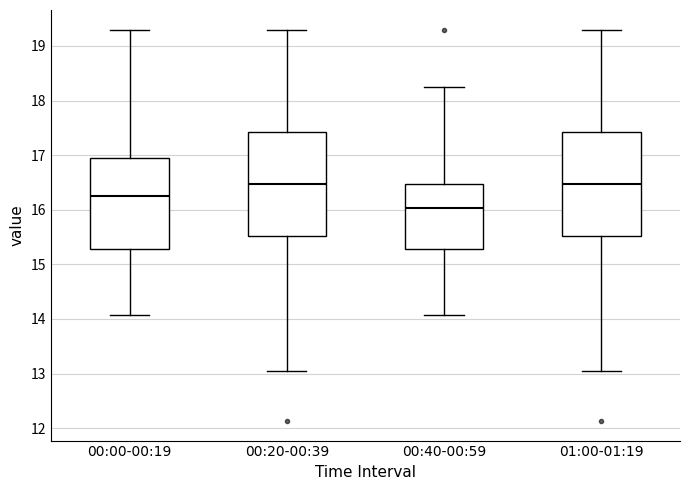

Reading left to right, transcribe this box plot: for each box, give where its median line is, the range the box spans, and where its two whiskers end, as read against the y-axis. The values are not printed on the chart, so give them approximately, as read against the axis.

00:00-00:19: median 16.3, box 15.3 to 16.9, whiskers 14.1 to 19.3
00:20-00:39: median 16.5, box 15.5 to 17.4, whiskers 13.1 to 19.3
00:40-00:59: median 16.0, box 15.3 to 16.5, whiskers 14.1 to 18.3
01:00-01:19: median 16.5, box 15.5 to 17.4, whiskers 13.1 to 19.3